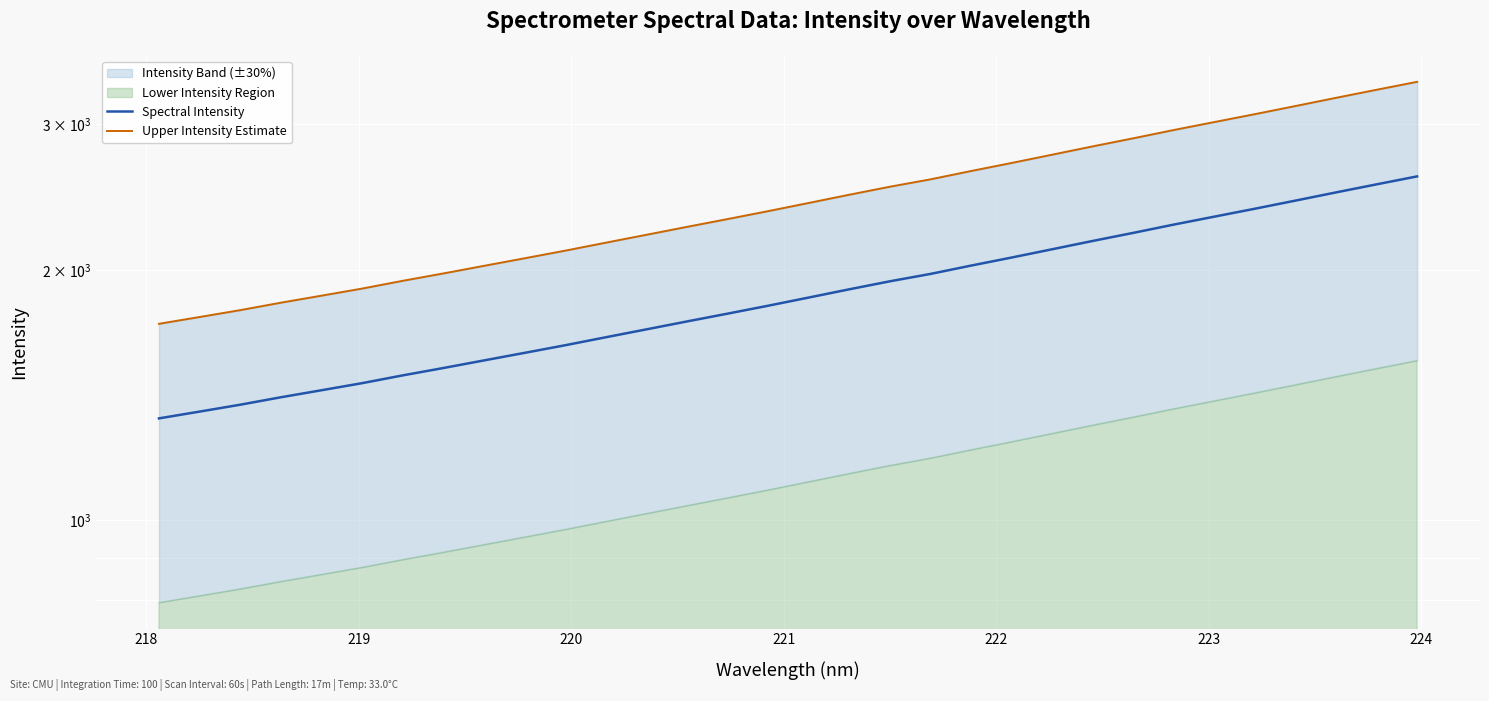

What is the average value of the Spectral Intensity series?

1877.5